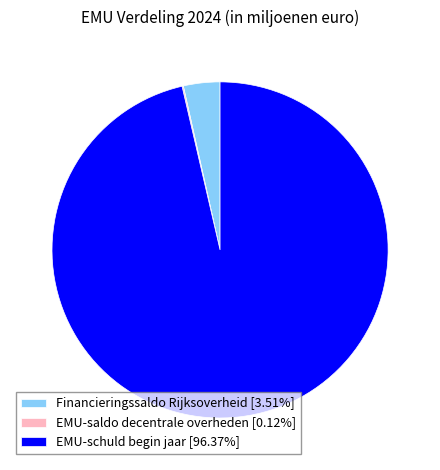

Which has a higher value, Financieringssaldo Rijksoverheid or EMU-schuld begin jaar?

EMU-schuld begin jaar